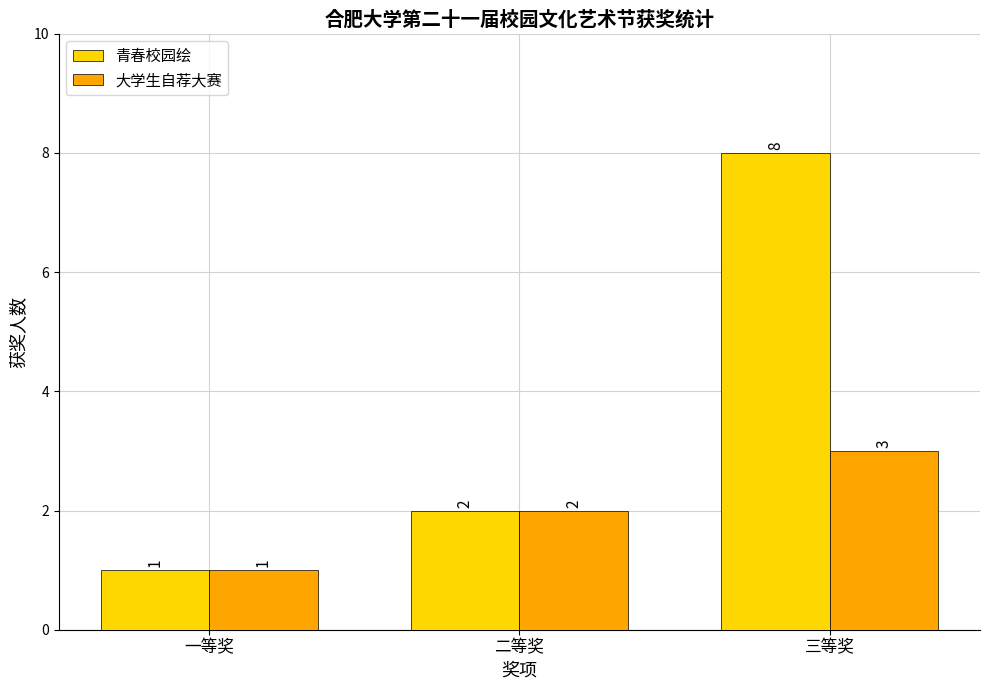

Which series has the largest total across all categories?

青春校园绘